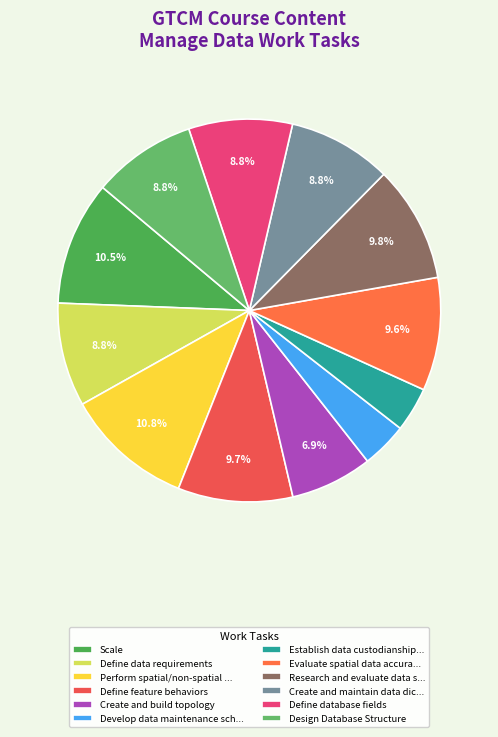

Which category has the smallest portion of the pie?

Establish data custodianships